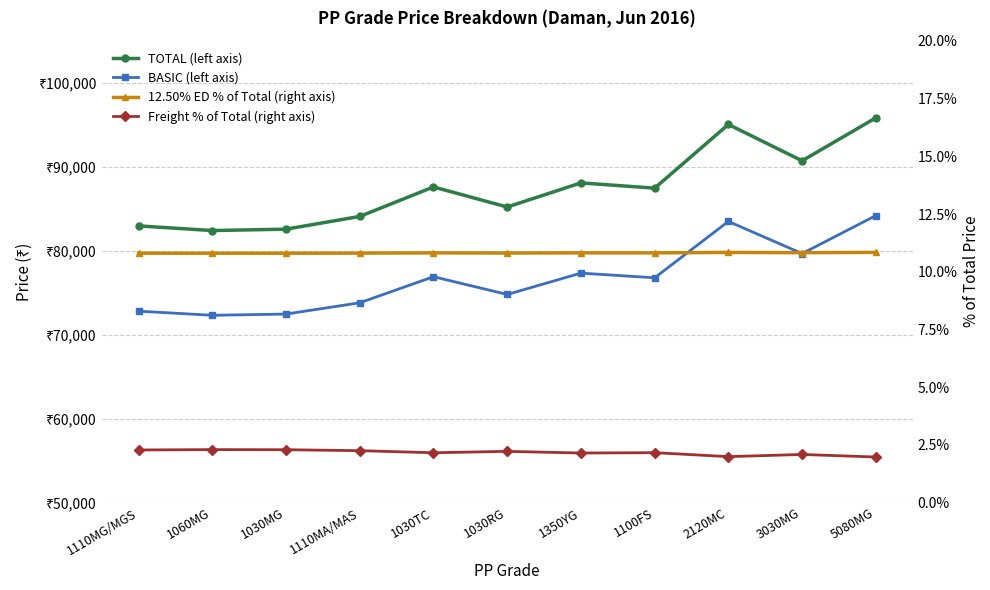

True or false: TOTAL (left axis) and Freight % of Total (right axis) cross at least once.

False